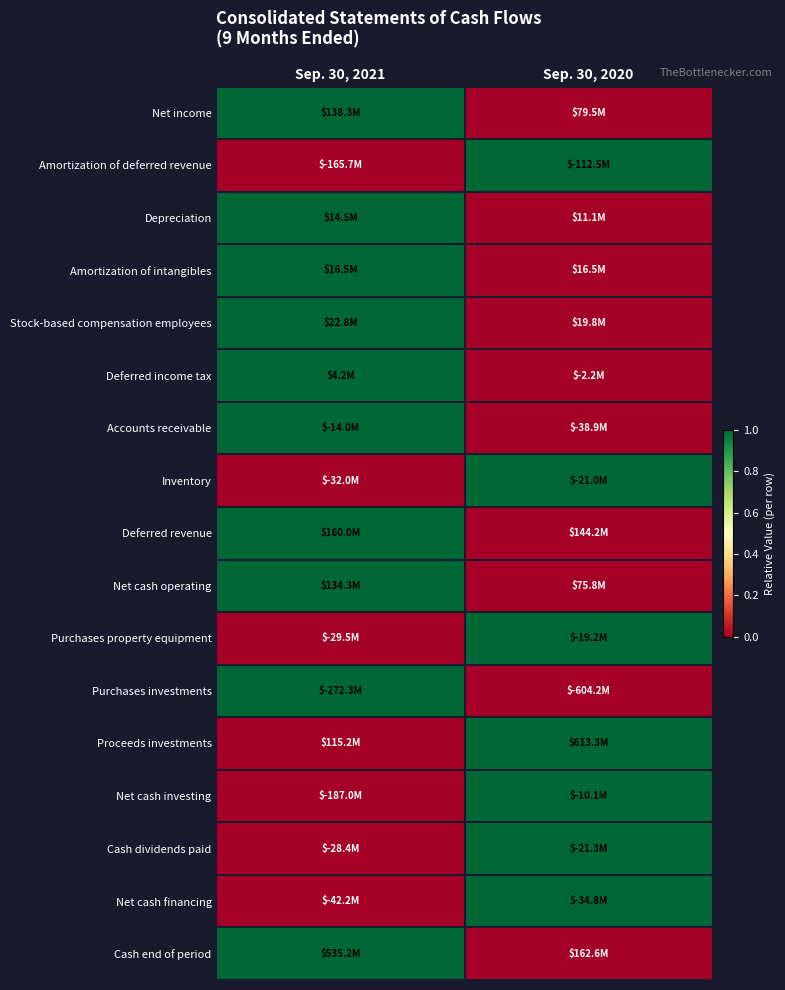

At how many categories does at least one series exceed 0?

2